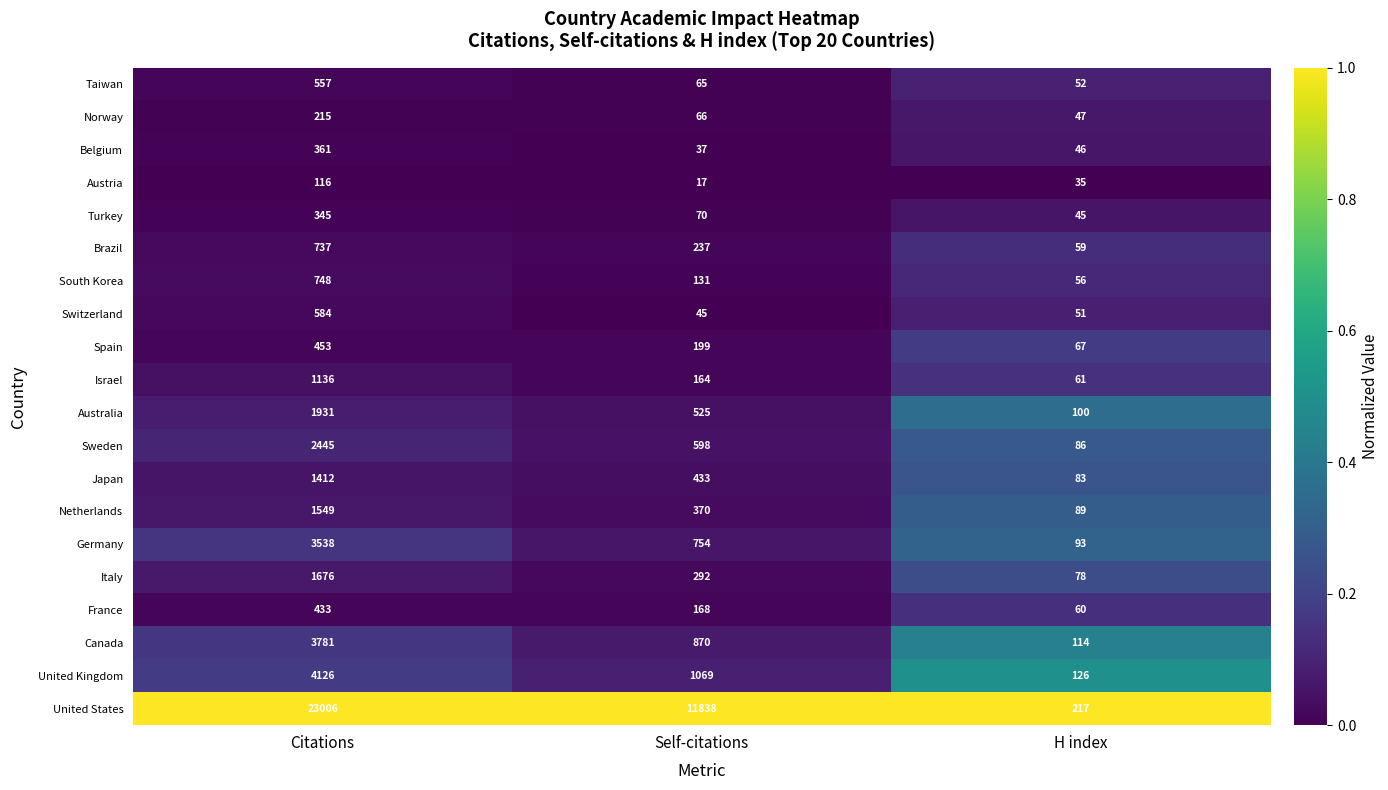

What is the sum of the Germany values at H index and Self-citations?

847